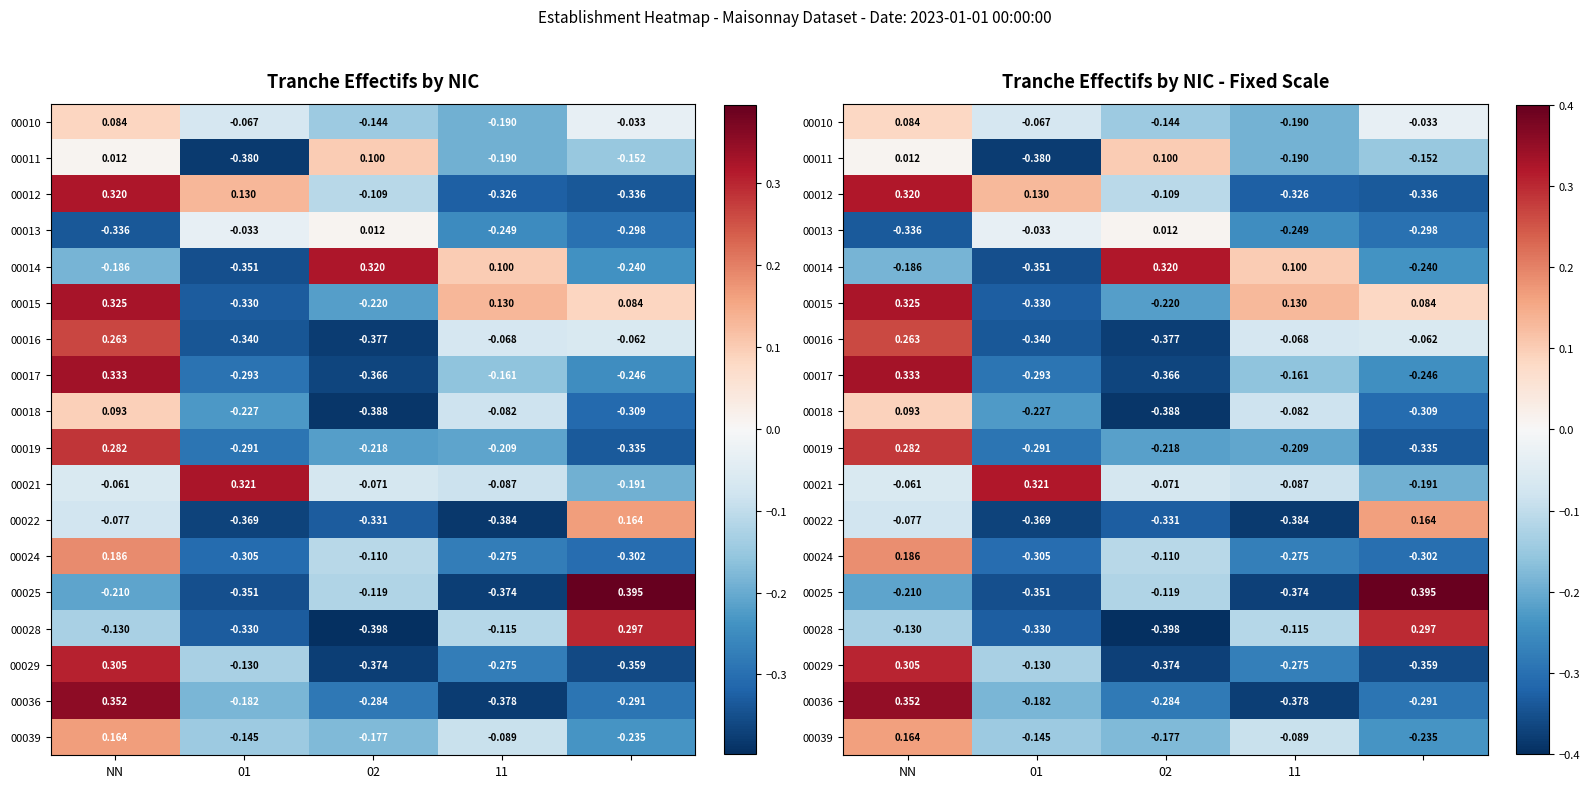

At which label does 00016 reach its minimum?

02